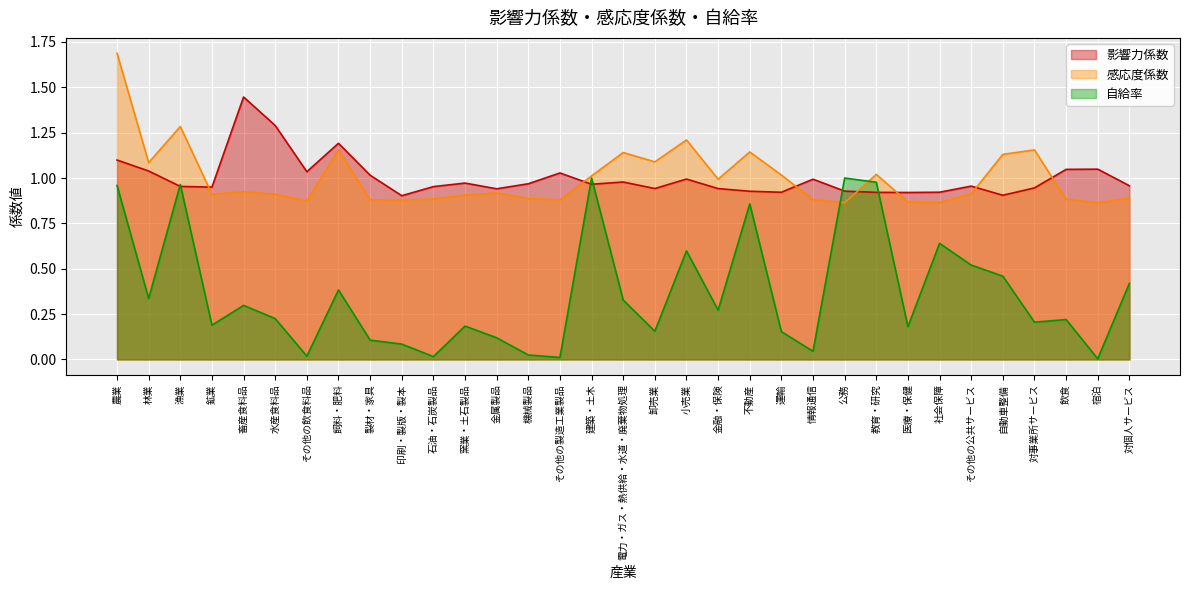

What is the spread (max minus min) of values at 情報通信?

0.9